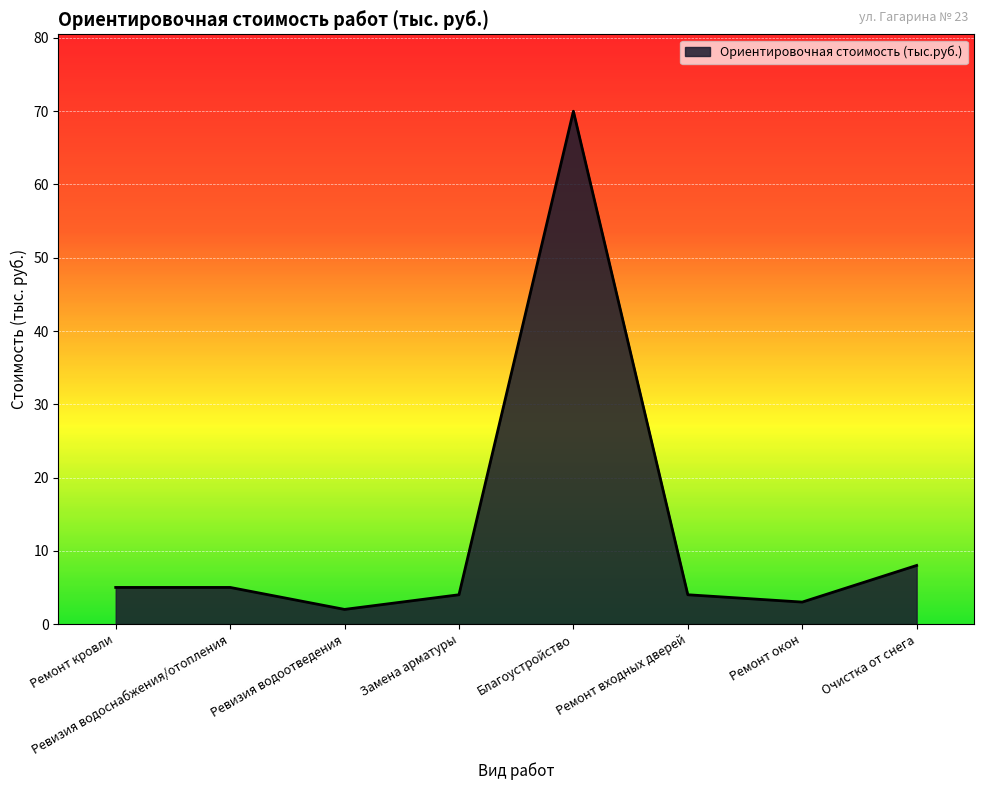

Does the chart have visible grid lines?

Yes